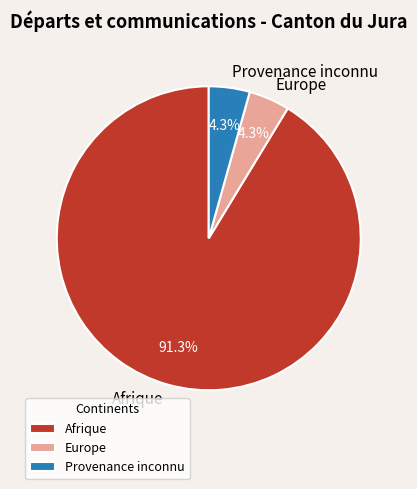

Is it true that Europe is 4% of the pie?

True